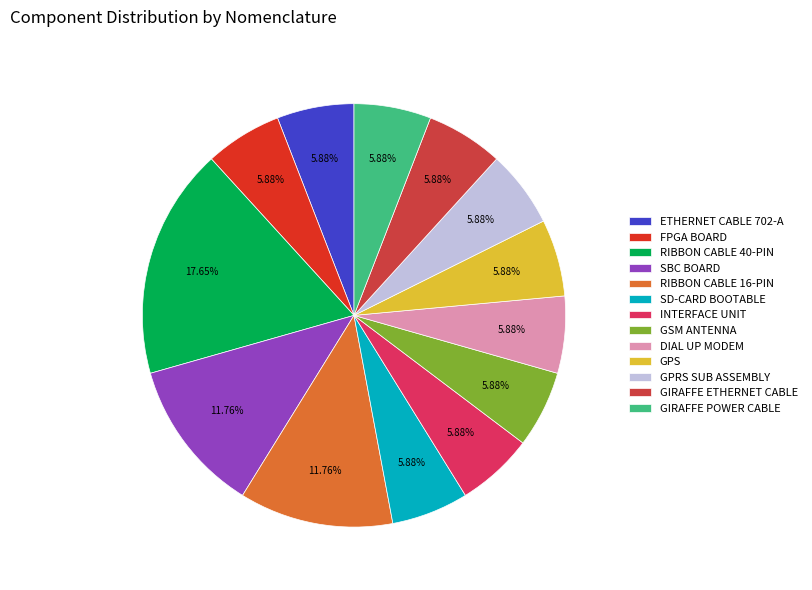

What is the ratio of the value at DIAL UP MODEM to the value at GSM ANTENNA?

1.0